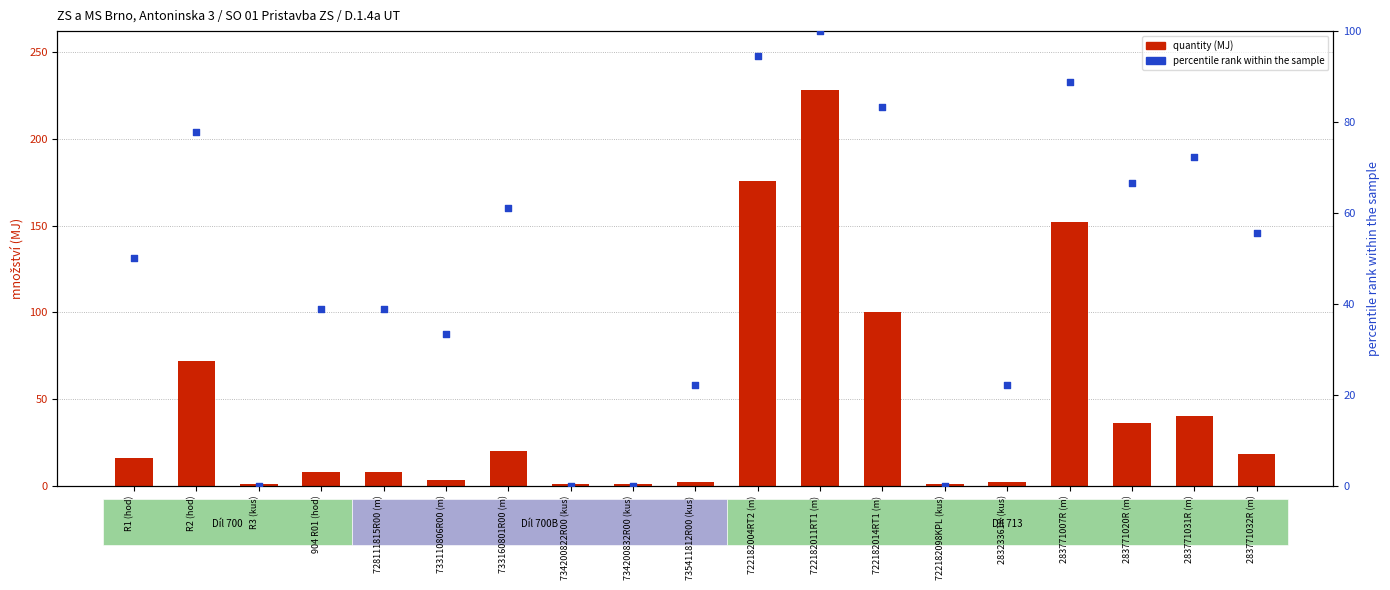

Which series has the largest total across all categories?

percentile rank within the sample